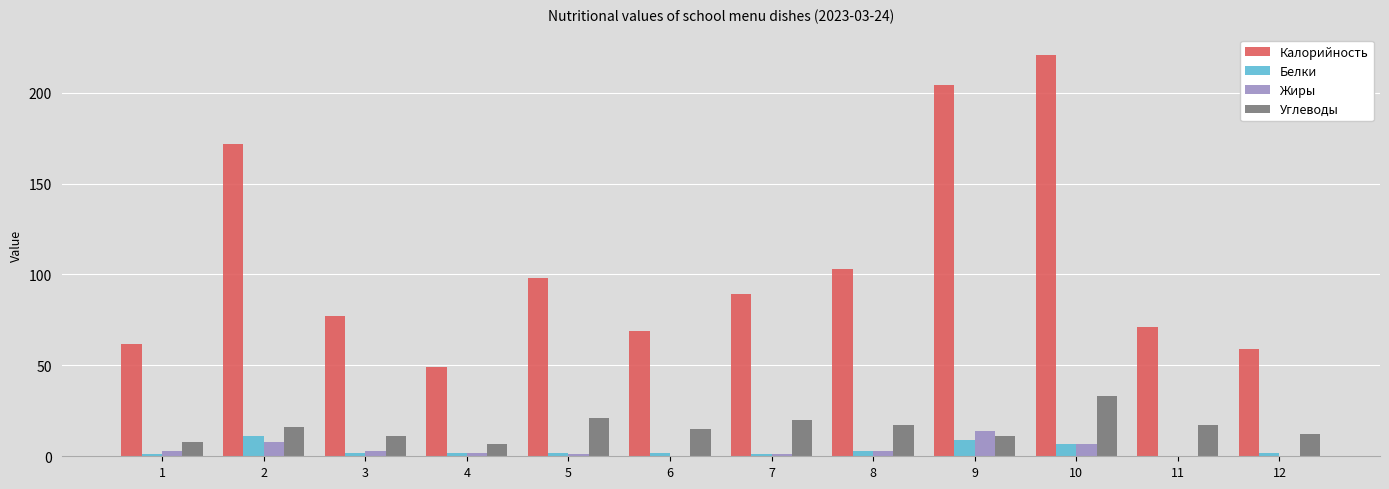

How many series are shown in this chart?

4